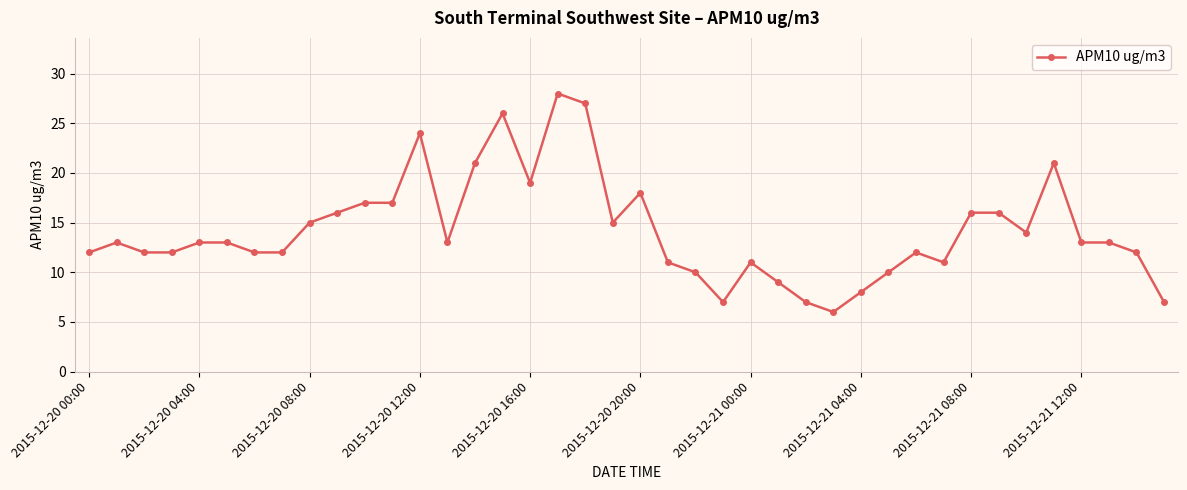

What is the maximum value shown in the chart?

28